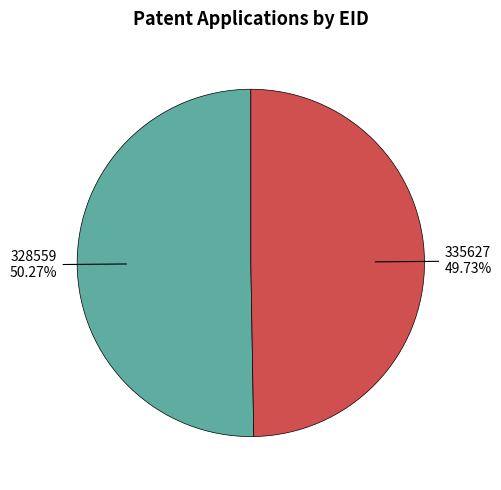

Is there a majority slice in this chart?

Yes